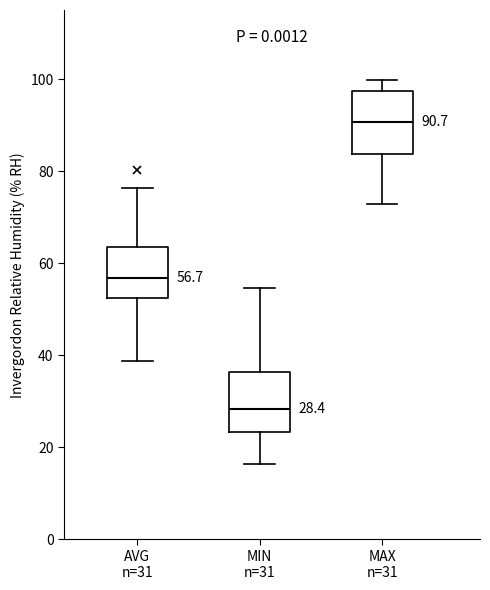

Which box's median line is the lowest?

MIN n=31